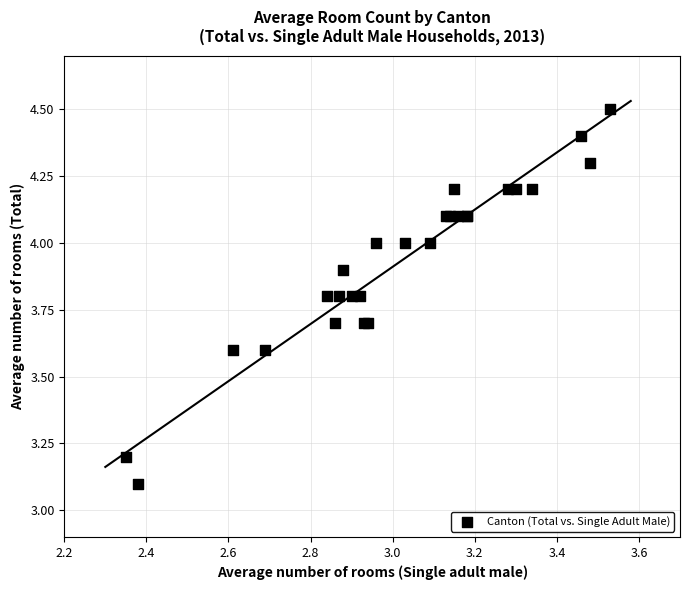

What Y value in the scatter plot is closest to 3?

3.1